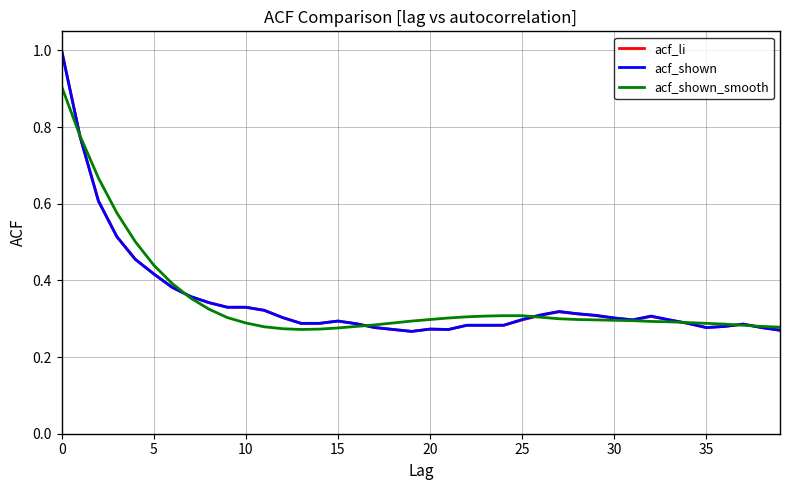

What is the greatest value displayed?

1.0